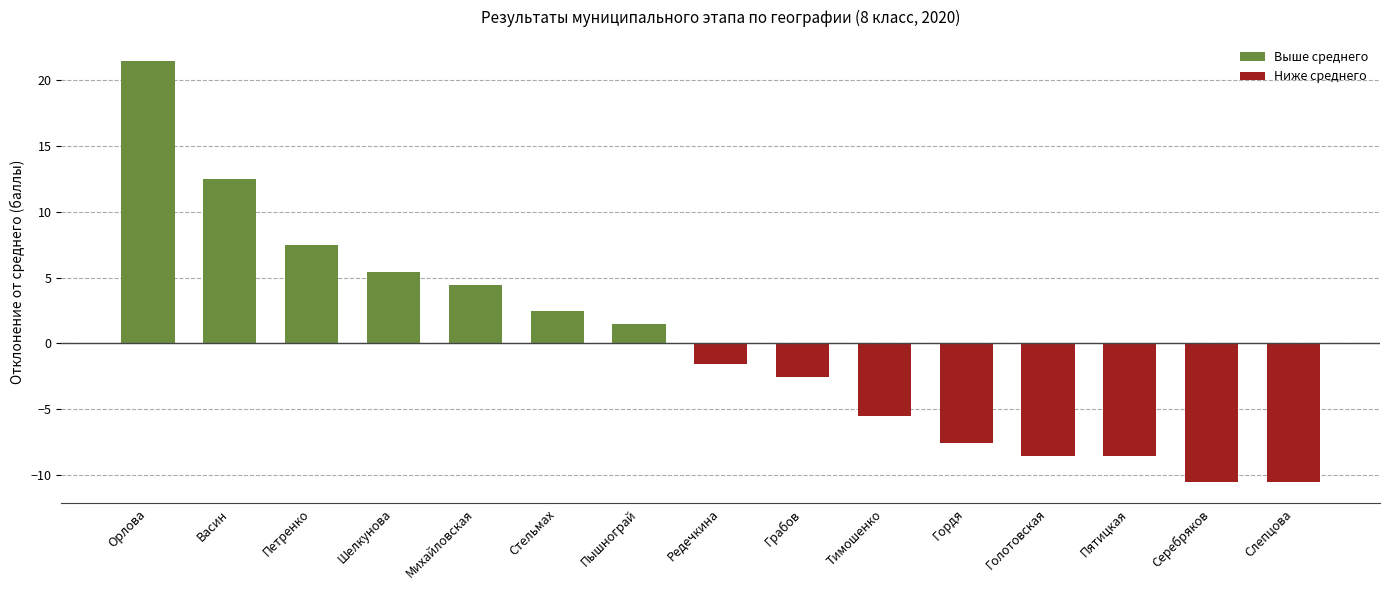

What is the sum of the Выше среднего values at Шелкунова and Михайловская?

9.9